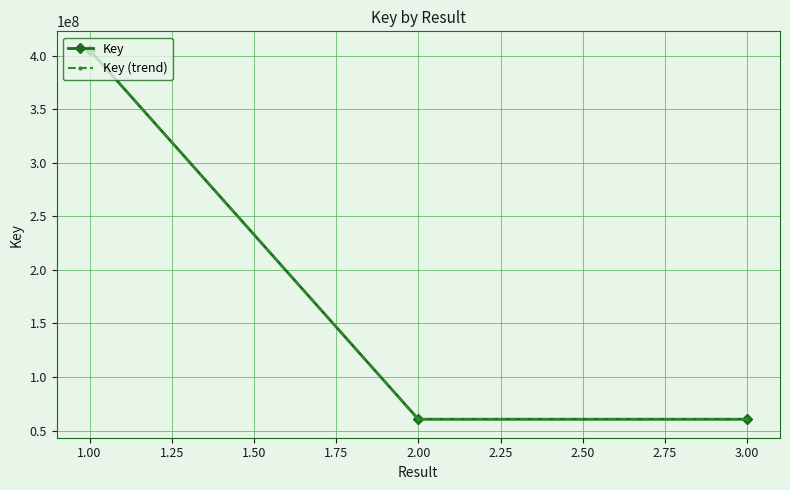

What is the spread (max minus min) of values at 2.00?

12113.1